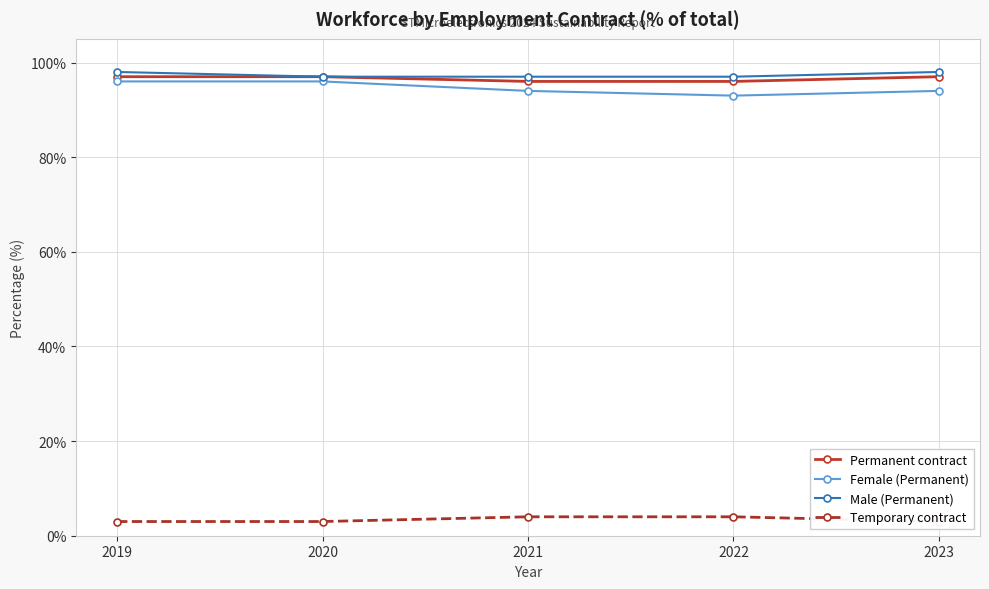

What is the smallest value displayed?

3